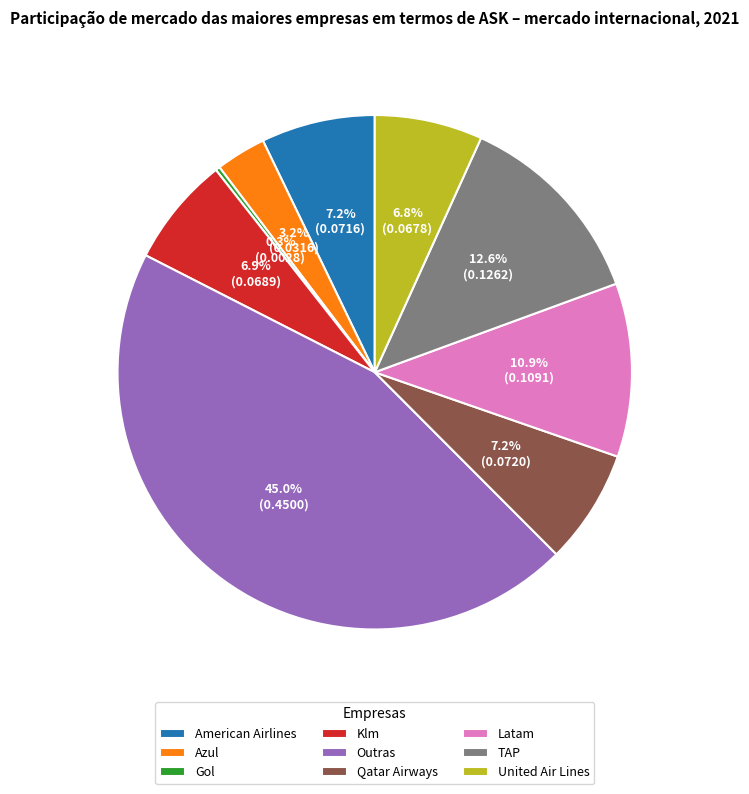

To the nearest percent, what is the combined percentage of Outras and TAP?

58%